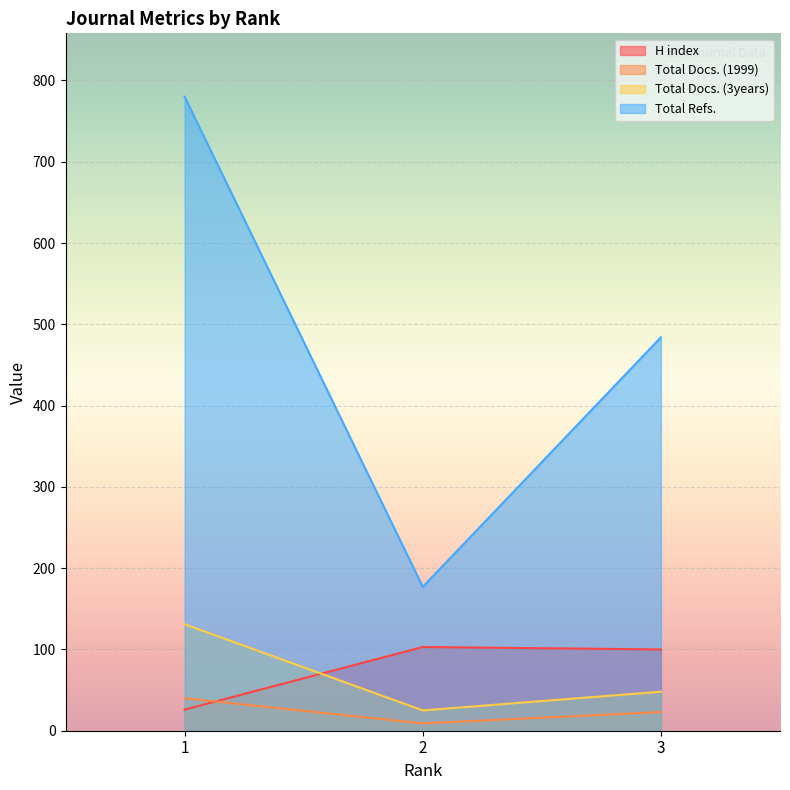

What is the value of the Total Refs. point at the 2nd from the left?

177